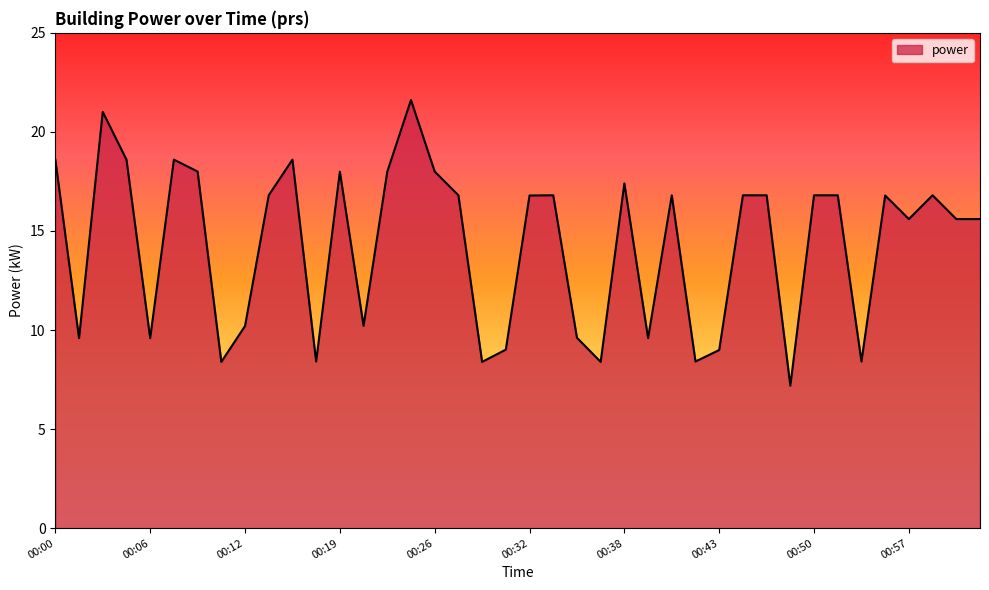

What is the maximum value shown in the chart?

21.6